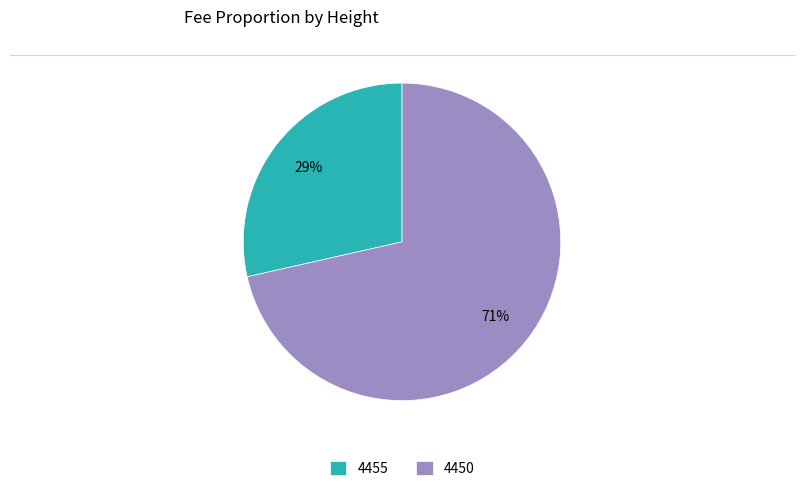

Between 4450 and 4455, which is larger?

4450